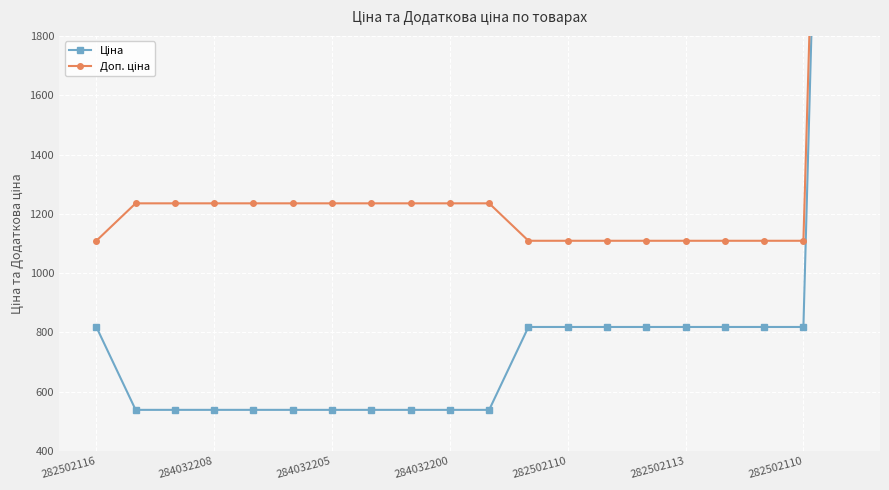

How many data points in Доп. ціна are above 1235?

11